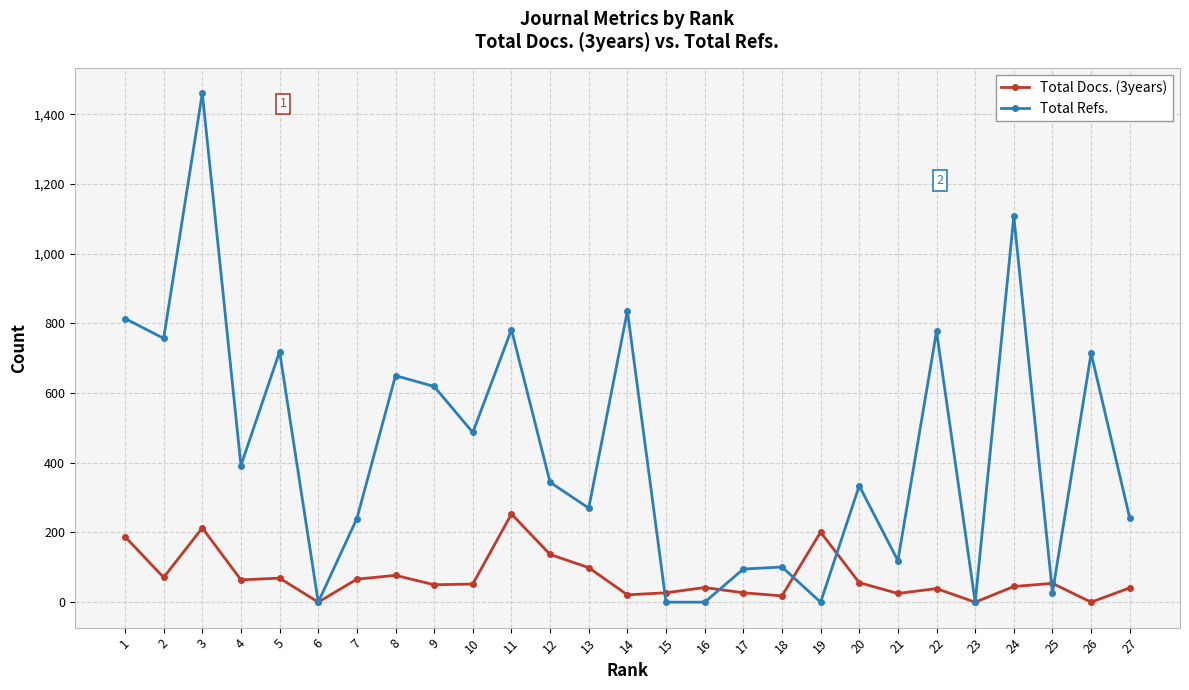

What are all the series names shown in the legend?

Total Docs. (3years), Total Refs.